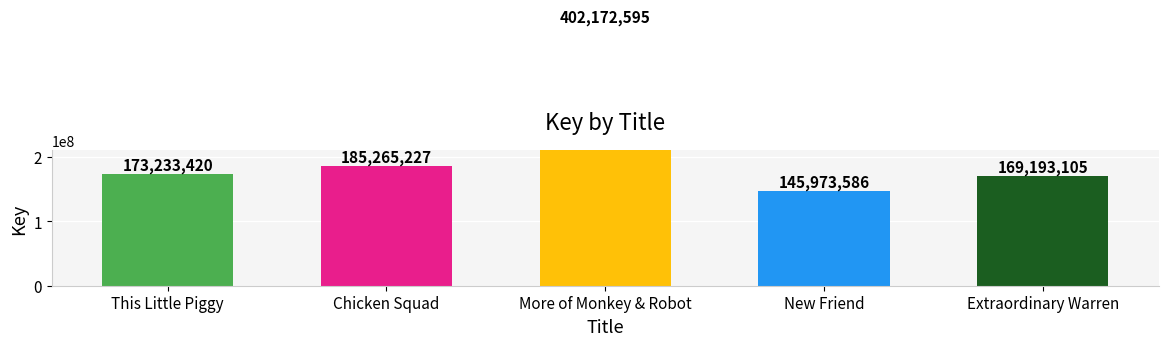

True or false: the data shows 46039895 at Extraordinary Warren.

False